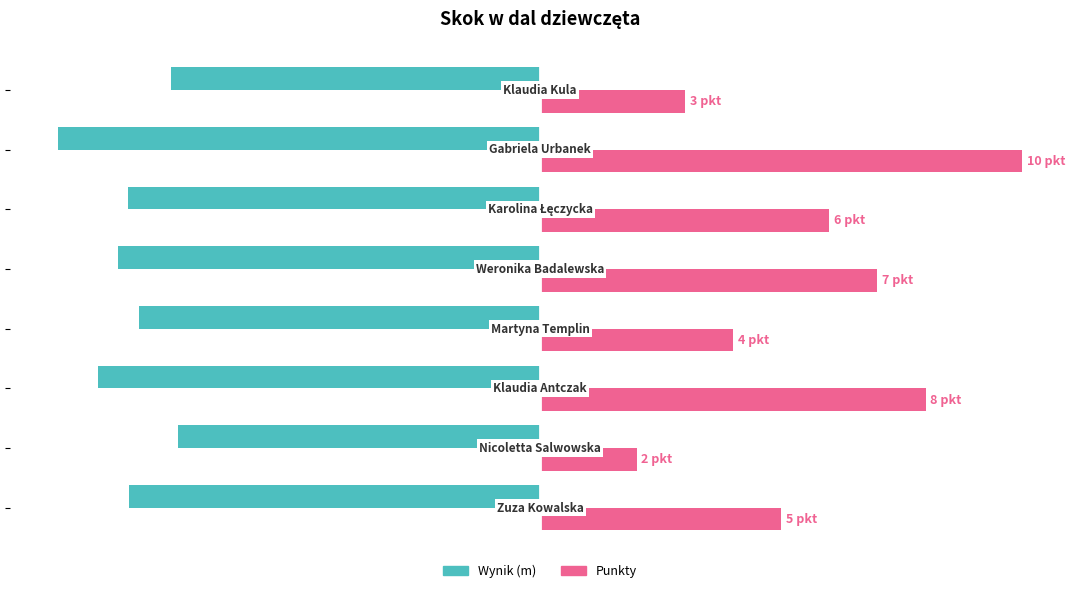

What are all the series names shown in the legend?

Wynik (m), Punkty